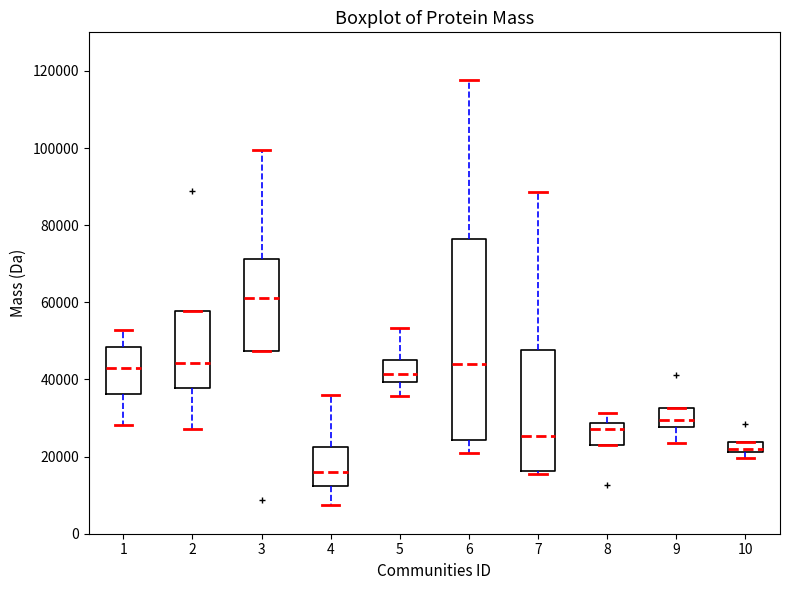

Which box's median line is the highest?

3